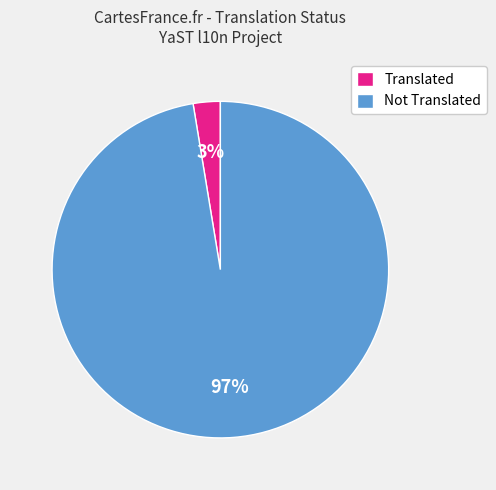

The Translated slice represents 3% of the pie. True or false?

True